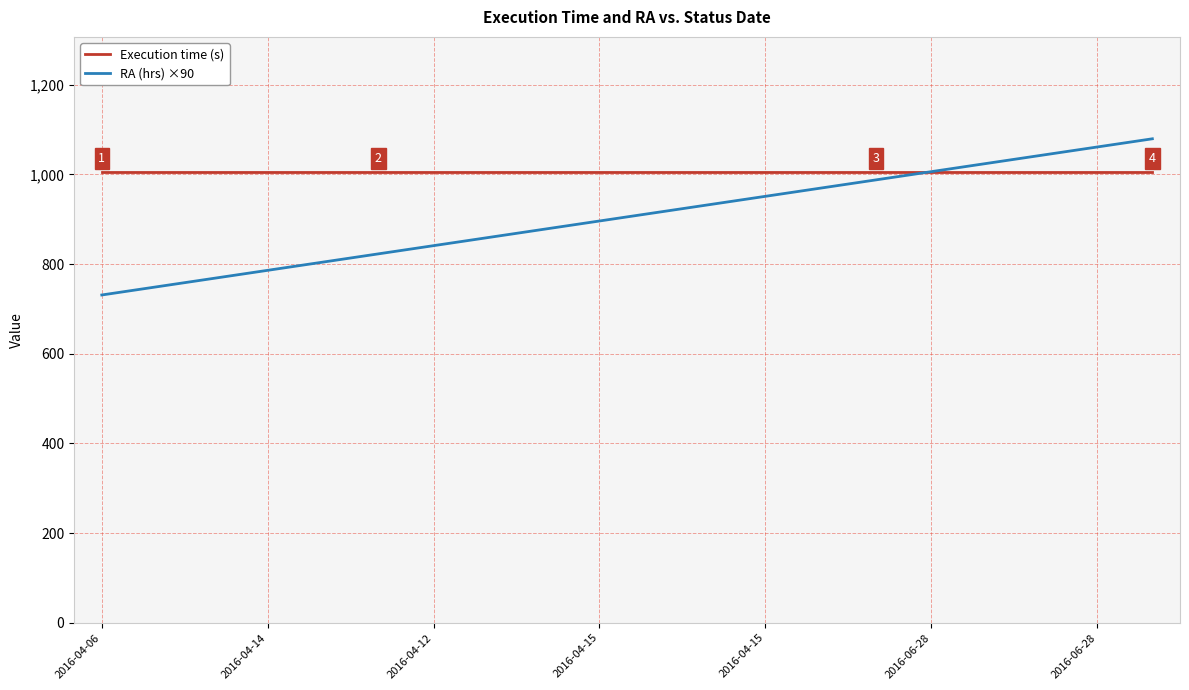

Which series has the largest range (max minus min)?

RA (hrs) ×90